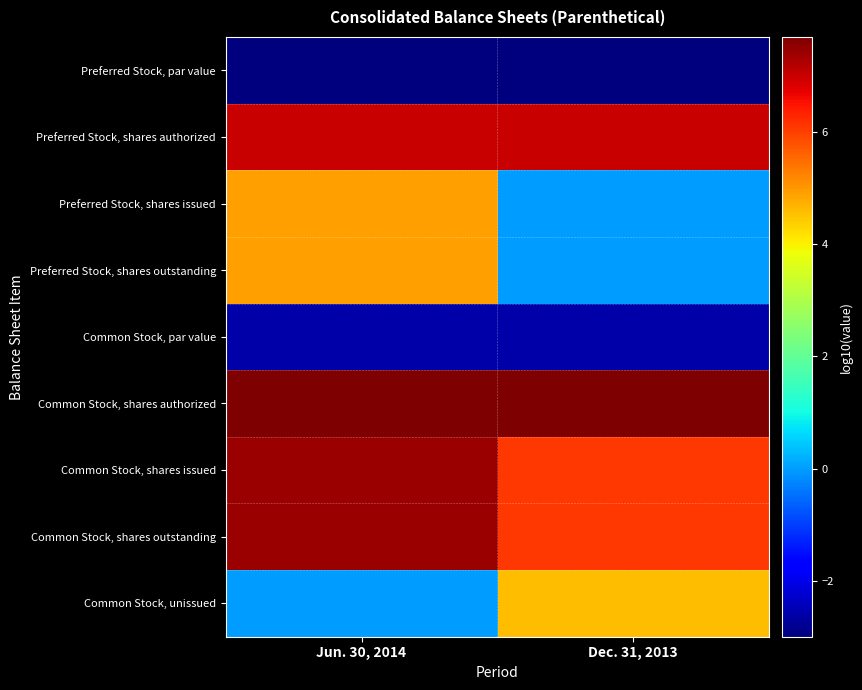

Reading right to left, list all the values displayed in this chart.

Preferred Stock, par value: Dec. 31, 2013=-3.0	Jun. 30, 2014=-3.0
Preferred Stock, shares authorized: Dec. 31, 2013=7.0	Jun. 30, 2014=7.0
Preferred Stock, shares issued: Dec. 31, 2013=0.0	Jun. 30, 2014=4.9
Preferred Stock, shares outstanding: Dec. 31, 2013=0.0	Jun. 30, 2014=4.9
Common Stock, par value: Dec. 31, 2013=-2.6	Jun. 30, 2014=-2.6
Common Stock, shares authorized: Dec. 31, 2013=7.7	Jun. 30, 2014=7.7
Common Stock, shares issued: Dec. 31, 2013=6.1	Jun. 30, 2014=7.4
Common Stock, shares outstanding: Dec. 31, 2013=6.1	Jun. 30, 2014=7.4
Common Stock, unissued: Dec. 31, 2013=4.6	Jun. 30, 2014=0.0